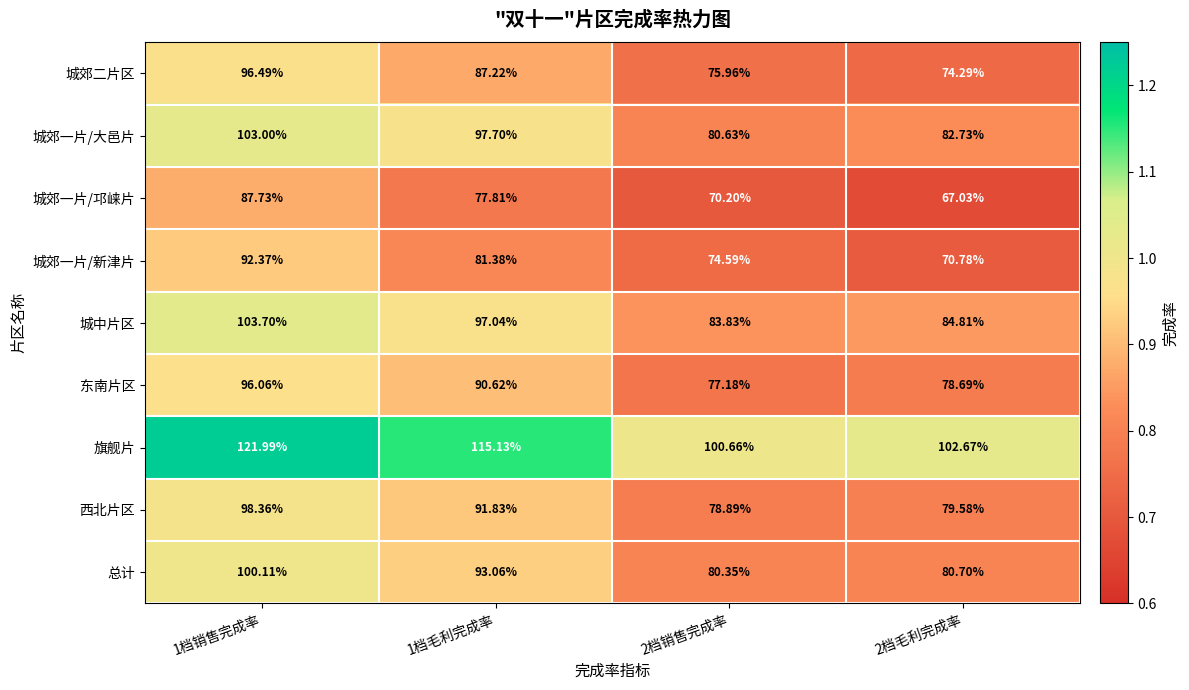

Is the value of 总计 at 2档毛利完成率 greater than the value of 旗舰片 at 1档毛利完成率?

No